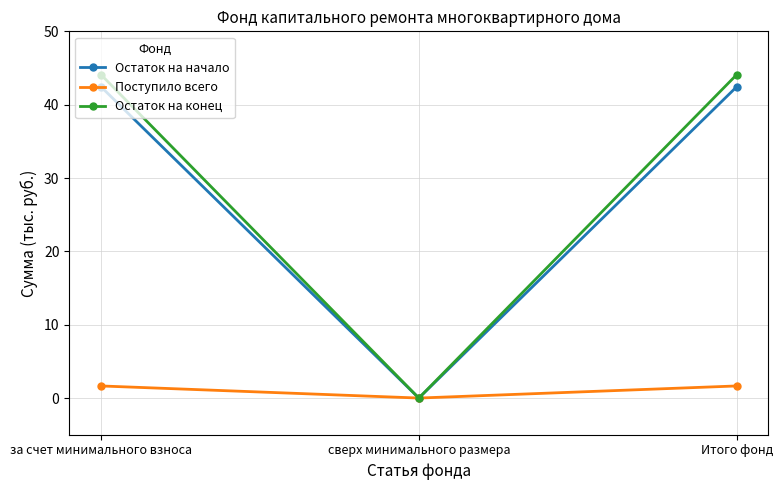

What is the difference between the highest and lowest values at за счет минимального взноса?

42.4